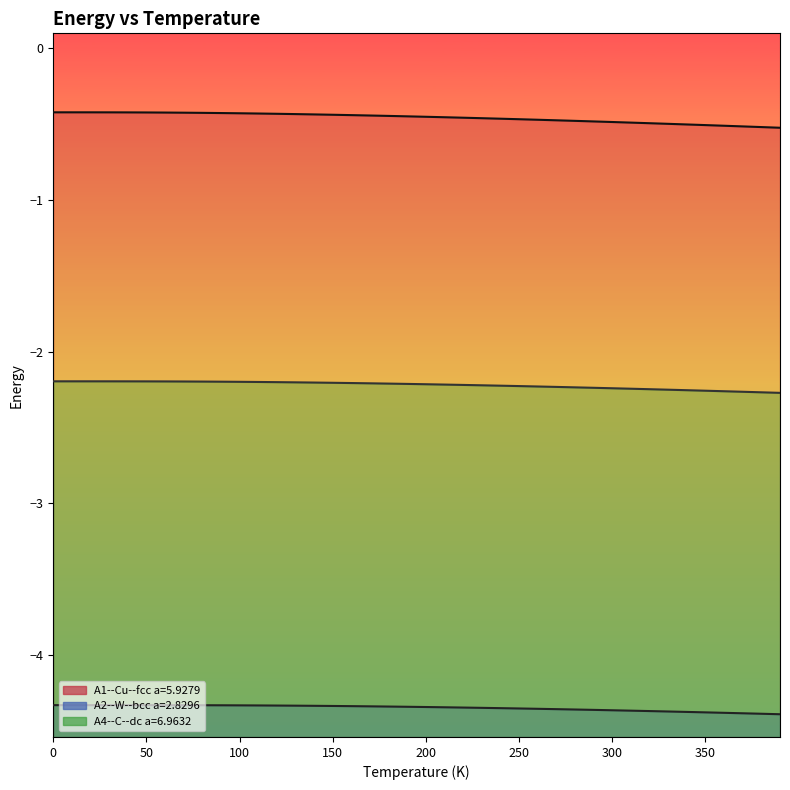

Rank the series by their maximum value, from lowest to highest.

A2--W--bcc a=2.8296, A4--C--dc a=6.9632, A1--Cu--fcc a=5.9279